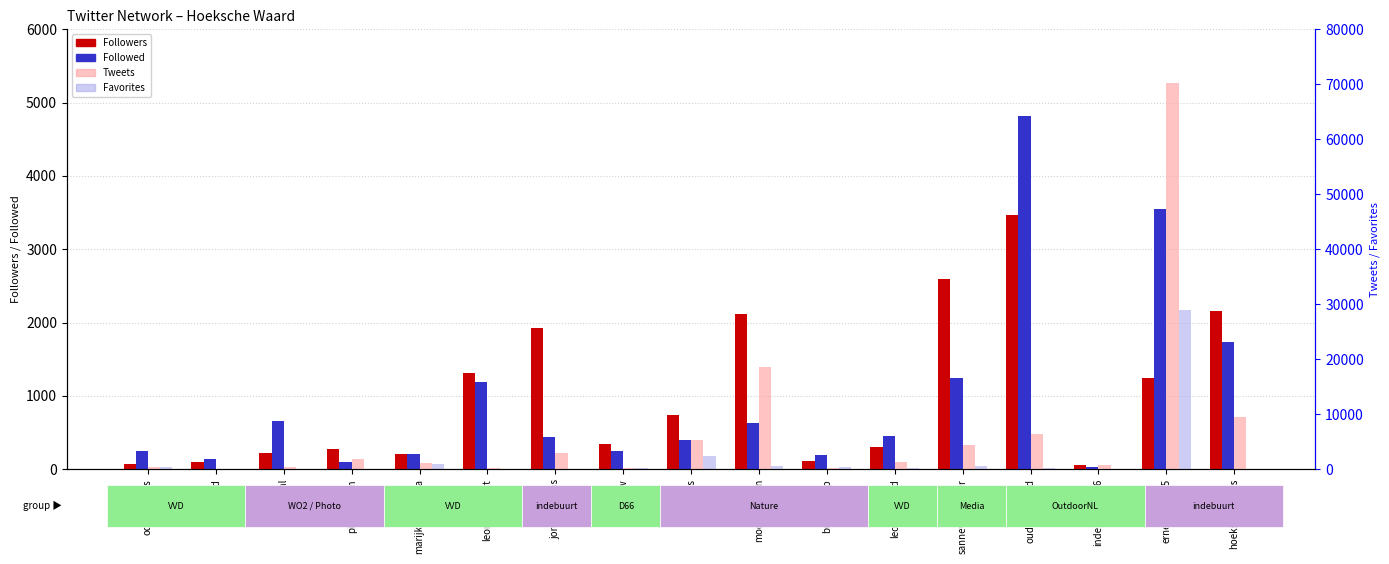

Between bernyschop and hwvvd, which is larger?

bernyschop